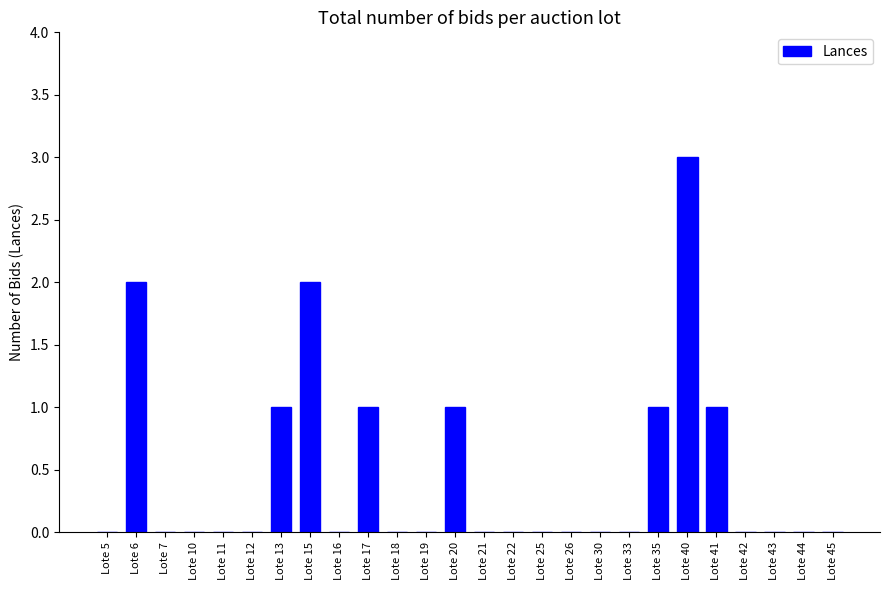

What is the change in value from Lote 12 to Lote 17?

+1